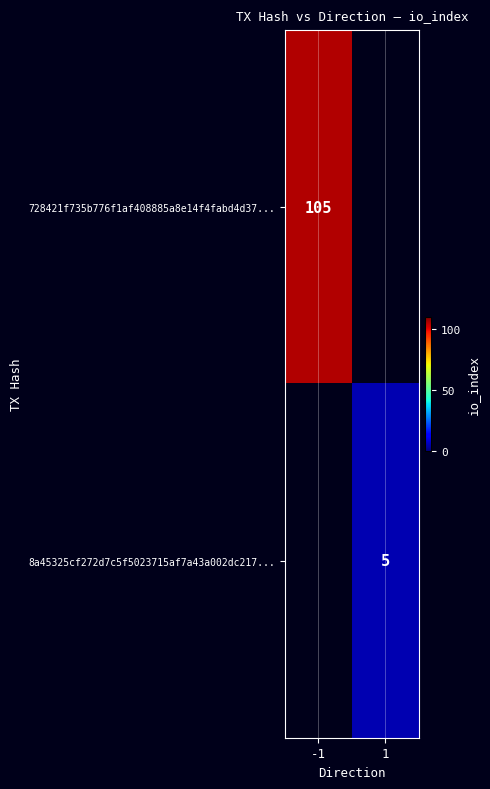

True or false: 8a45325cf272d7c5f5023715af7a43a002dc217... has a value of 5 at 1.

True